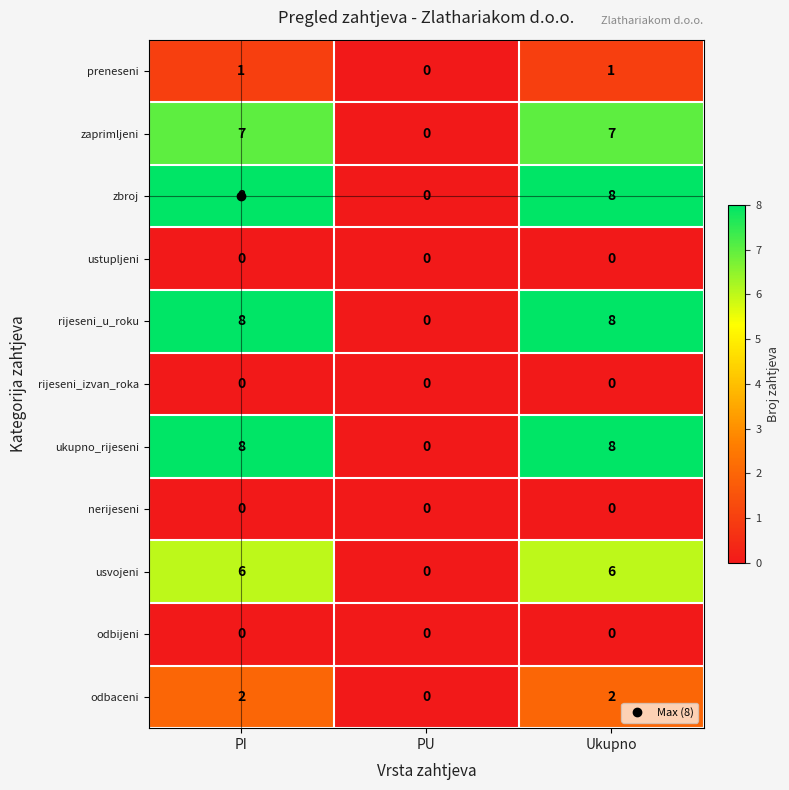

At how many categories does at least one series exceed 1?

2